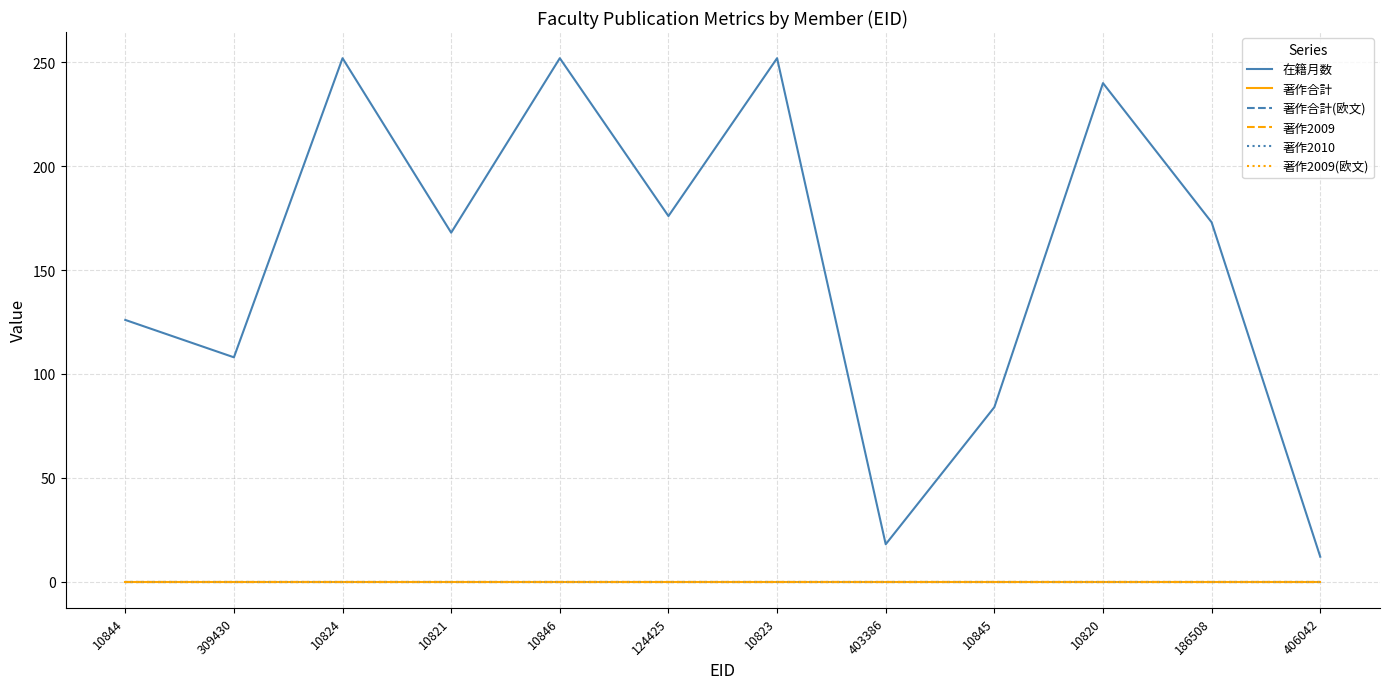

True or false: 著作合計(欧文) and 著作合計 intersect in this chart.

False